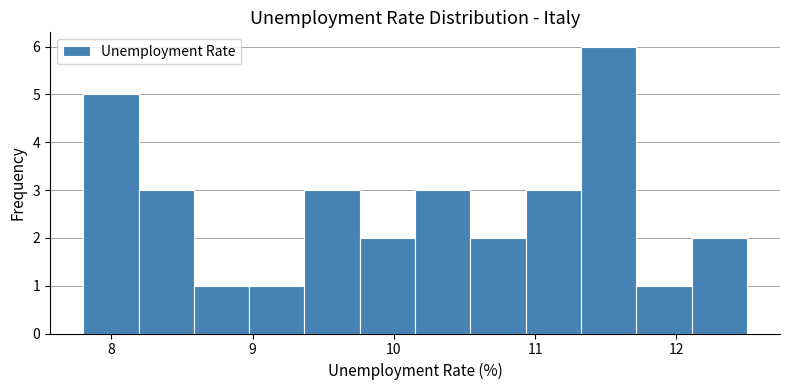

Read against the x-axis, roughly where is the centre of the tallest bar?

11.5